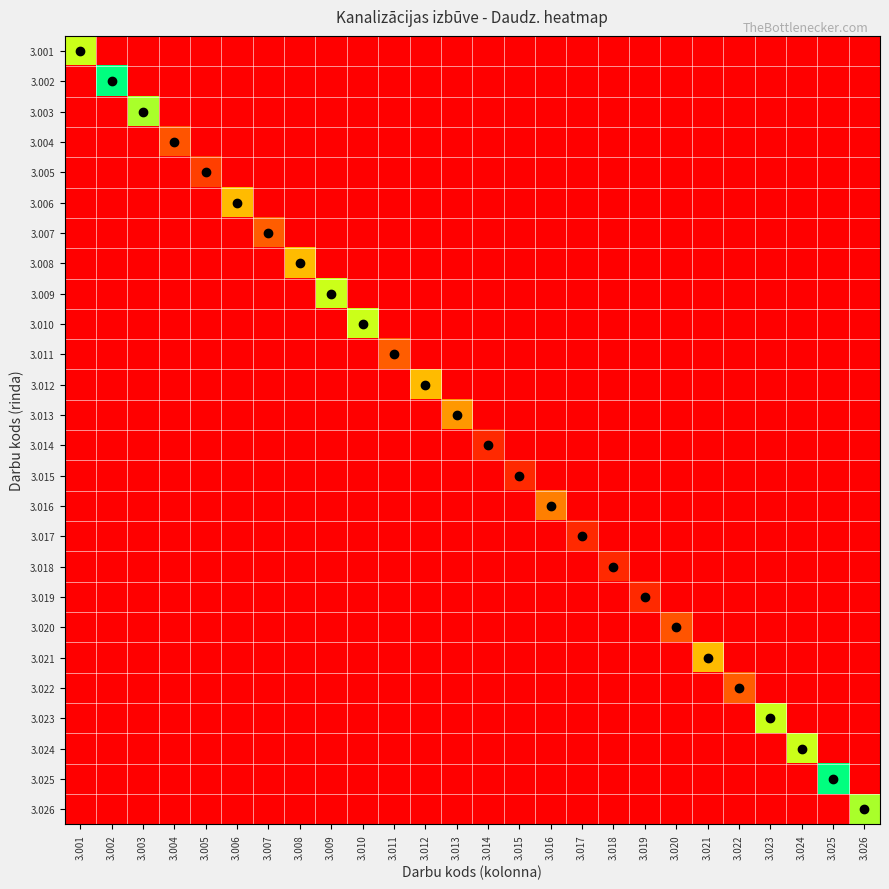

Reading left to right, extract all data points from this chart.

3.001: 3.001=6.6	3.002=0.0	3.003=0.0	3.004=0.0	3.005=0.0	3.006=0.0	3.007=0.0	3.008=0.0	3.009=0.0	3.010=0.0	3.011=0.0	3.012=0.0	3.013=0.0	3.014=0.0	3.015=0.0	3.016=0.0	3.017=0.0	3.018=0.0	3.019=0.0	3.020=0.0	3.021=0.0	3.022=0.0	3.023=0.0	3.024=0.0	3.025=0.0	3.026=0.0
3.002: 3.001=0.0	3.002=9.0	3.003=0.0	3.004=0.0	3.005=0.0	3.006=0.0	3.007=0.0	3.008=0.0	3.009=0.0	3.010=0.0	3.011=0.0	3.012=0.0	3.013=0.0	3.014=0.0	3.015=0.0	3.016=0.0	3.017=0.0	3.018=0.0	3.019=0.0	3.020=0.0	3.021=0.0	3.022=0.0	3.023=0.0	3.024=0.0	3.025=0.0	3.026=0.0
3.003: 3.001=0.0	3.002=0.0	3.003=7.0	3.004=0.0	3.005=0.0	3.006=0.0	3.007=0.0	3.008=0.0	3.009=0.0	3.010=0.0	3.011=0.0	3.012=0.0	3.013=0.0	3.014=0.0	3.015=0.0	3.016=0.0	3.017=0.0	3.018=0.0	3.019=0.0	3.020=0.0	3.021=0.0	3.022=0.0	3.023=0.0	3.024=0.0	3.025=0.0	3.026=0.0
3.004: 3.001=0.0	3.002=0.0	3.003=0.0	3.004=2.0	3.005=0.0	3.006=0.0	3.007=0.0	3.008=0.0	3.009=0.0	3.010=0.0	3.011=0.0	3.012=0.0	3.013=0.0	3.014=0.0	3.015=0.0	3.016=0.0	3.017=0.0	3.018=0.0	3.019=0.0	3.020=0.0	3.021=0.0	3.022=0.0	3.023=0.0	3.024=0.0	3.025=0.0	3.026=0.0
3.005: 3.001=0.0	3.002=0.0	3.003=0.0	3.004=0.0	3.005=1.5	3.006=0.0	3.007=0.0	3.008=0.0	3.009=0.0	3.010=0.0	3.011=0.0	3.012=0.0	3.013=0.0	3.014=0.0	3.015=0.0	3.016=0.0	3.017=0.0	3.018=0.0	3.019=0.0	3.020=0.0	3.021=0.0	3.022=0.0	3.023=0.0	3.024=0.0	3.025=0.0	3.026=0.0
3.006: 3.001=0.0	3.002=0.0	3.003=0.0	3.004=0.0	3.005=0.0	3.006=4.4	3.007=0.0	3.008=0.0	3.009=0.0	3.010=0.0	3.011=0.0	3.012=0.0	3.013=0.0	3.014=0.0	3.015=0.0	3.016=0.0	3.017=0.0	3.018=0.0	3.019=0.0	3.020=0.0	3.021=0.0	3.022=0.0	3.023=0.0	3.024=0.0	3.025=0.0	3.026=0.0
3.007: 3.001=0.0	3.002=0.0	3.003=0.0	3.004=0.0	3.005=0.0	3.006=0.0	3.007=2.2	3.008=0.0	3.009=0.0	3.010=0.0	3.011=0.0	3.012=0.0	3.013=0.0	3.014=0.0	3.015=0.0	3.016=0.0	3.017=0.0	3.018=0.0	3.019=0.0	3.020=0.0	3.021=0.0	3.022=0.0	3.023=0.0	3.024=0.0	3.025=0.0	3.026=0.0
3.008: 3.001=0.0	3.002=0.0	3.003=0.0	3.004=0.0	3.005=0.0	3.006=0.0	3.007=0.0	3.008=4.4	3.009=0.0	3.010=0.0	3.011=0.0	3.012=0.0	3.013=0.0	3.014=0.0	3.015=0.0	3.016=0.0	3.017=0.0	3.018=0.0	3.019=0.0	3.020=0.0	3.021=0.0	3.022=0.0	3.023=0.0	3.024=0.0	3.025=0.0	3.026=0.0
3.009: 3.001=0.0	3.002=0.0	3.003=0.0	3.004=0.0	3.005=0.0	3.006=0.0	3.007=0.0	3.008=0.0	3.009=6.6	3.010=0.0	3.011=0.0	3.012=0.0	3.013=0.0	3.014=0.0	3.015=0.0	3.016=0.0	3.017=0.0	3.018=0.0	3.019=0.0	3.020=0.0	3.021=0.0	3.022=0.0	3.023=0.0	3.024=0.0	3.025=0.0	3.026=0.0
3.010: 3.001=0.0	3.002=0.0	3.003=0.0	3.004=0.0	3.005=0.0	3.006=0.0	3.007=0.0	3.008=0.0	3.009=0.0	3.010=6.6	3.011=0.0	3.012=0.0	3.013=0.0	3.014=0.0	3.015=0.0	3.016=0.0	3.017=0.0	3.018=0.0	3.019=0.0	3.020=0.0	3.021=0.0	3.022=0.0	3.023=0.0	3.024=0.0	3.025=0.0	3.026=0.0
3.011: 3.001=0.0	3.002=0.0	3.003=0.0	3.004=0.0	3.005=0.0	3.006=0.0	3.007=0.0	3.008=0.0	3.009=0.0	3.010=0.0	3.011=2.2	3.012=0.0	3.013=0.0	3.014=0.0	3.015=0.0	3.016=0.0	3.017=0.0	3.018=0.0	3.019=0.0	3.020=0.0	3.021=0.0	3.022=0.0	3.023=0.0	3.024=0.0	3.025=0.0	3.026=0.0
3.012: 3.001=0.0	3.002=0.0	3.003=0.0	3.004=0.0	3.005=0.0	3.006=0.0	3.007=0.0	3.008=0.0	3.009=0.0	3.010=0.0	3.011=0.0	3.012=4.4	3.013=0.0	3.014=0.0	3.015=0.0	3.016=0.0	3.017=0.0	3.018=0.0	3.019=0.0	3.020=0.0	3.021=0.0	3.022=0.0	3.023=0.0	3.024=0.0	3.025=0.0	3.026=0.0
3.013: 3.001=0.0	3.002=0.0	3.003=0.0	3.004=0.0	3.005=0.0	3.006=0.0	3.007=0.0	3.008=0.0	3.009=0.0	3.010=0.0	3.011=0.0	3.012=0.0	3.013=3.6	3.014=0.0	3.015=0.0	3.016=0.0	3.017=0.0	3.018=0.0	3.019=0.0	3.020=0.0	3.021=0.0	3.022=0.0	3.023=0.0	3.024=0.0	3.025=0.0	3.026=0.0
3.014: 3.001=0.0	3.002=0.0	3.003=0.0	3.004=0.0	3.005=0.0	3.006=0.0	3.007=0.0	3.008=0.0	3.009=0.0	3.010=0.0	3.011=0.0	3.012=0.0	3.013=0.0	3.014=1.0	3.015=0.0	3.016=0.0	3.017=0.0	3.018=0.0	3.019=0.0	3.020=0.0	3.021=0.0	3.022=0.0	3.023=0.0	3.024=0.0	3.025=0.0	3.026=0.0
3.015: 3.001=0.0	3.002=0.0	3.003=0.0	3.004=0.0	3.005=0.0	3.006=0.0	3.007=0.0	3.008=0.0	3.009=0.0	3.010=0.0	3.011=0.0	3.012=0.0	3.013=0.0	3.014=0.0	3.015=1.0	3.016=0.0	3.017=0.0	3.018=0.0	3.019=0.0	3.020=0.0	3.021=0.0	3.022=0.0	3.023=0.0	3.024=0.0	3.025=0.0	3.026=0.0
3.016: 3.001=0.0	3.002=0.0	3.003=0.0	3.004=0.0	3.005=0.0	3.006=0.0	3.007=0.0	3.008=0.0	3.009=0.0	3.010=0.0	3.011=0.0	3.012=0.0	3.013=0.0	3.014=0.0	3.015=0.0	3.016=3.0	3.017=0.0	3.018=0.0	3.019=0.0	3.020=0.0	3.021=0.0	3.022=0.0	3.023=0.0	3.024=0.0	3.025=0.0	3.026=0.0
3.017: 3.001=0.0	3.002=0.0	3.003=0.0	3.004=0.0	3.005=0.0	3.006=0.0	3.007=0.0	3.008=0.0	3.009=0.0	3.010=0.0	3.011=0.0	3.012=0.0	3.013=0.0	3.014=0.0	3.015=0.0	3.016=0.0	3.017=1.0	3.018=0.0	3.019=0.0	3.020=0.0	3.021=0.0	3.022=0.0	3.023=0.0	3.024=0.0	3.025=0.0	3.026=0.0
3.018: 3.001=0.0	3.002=0.0	3.003=0.0	3.004=0.0	3.005=0.0	3.006=0.0	3.007=0.0	3.008=0.0	3.009=0.0	3.010=0.0	3.011=0.0	3.012=0.0	3.013=0.0	3.014=0.0	3.015=0.0	3.016=0.0	3.017=0.0	3.018=1.0	3.019=0.0	3.020=0.0	3.021=0.0	3.022=0.0	3.023=0.0	3.024=0.0	3.025=0.0	3.026=0.0
3.019: 3.001=0.0	3.002=0.0	3.003=0.0	3.004=0.0	3.005=0.0	3.006=0.0	3.007=0.0	3.008=0.0	3.009=0.0	3.010=0.0	3.011=0.0	3.012=0.0	3.013=0.0	3.014=0.0	3.015=0.0	3.016=0.0	3.017=0.0	3.018=0.0	3.019=1.0	3.020=0.0	3.021=0.0	3.022=0.0	3.023=0.0	3.024=0.0	3.025=0.0	3.026=0.0
3.020: 3.001=0.0	3.002=0.0	3.003=0.0	3.004=0.0	3.005=0.0	3.006=0.0	3.007=0.0	3.008=0.0	3.009=0.0	3.010=0.0	3.011=0.0	3.012=0.0	3.013=0.0	3.014=0.0	3.015=0.0	3.016=0.0	3.017=0.0	3.018=0.0	3.019=0.0	3.020=2.0	3.021=0.0	3.022=0.0	3.023=0.0	3.024=0.0	3.025=0.0	3.026=0.0
3.021: 3.001=0.0	3.002=0.0	3.003=0.0	3.004=0.0	3.005=0.0	3.006=0.0	3.007=0.0	3.008=0.0	3.009=0.0	3.010=0.0	3.011=0.0	3.012=0.0	3.013=0.0	3.014=0.0	3.015=0.0	3.016=0.0	3.017=0.0	3.018=0.0	3.019=0.0	3.020=0.0	3.021=4.4	3.022=0.0	3.023=0.0	3.024=0.0	3.025=0.0	3.026=0.0
3.022: 3.001=0.0	3.002=0.0	3.003=0.0	3.004=0.0	3.005=0.0	3.006=0.0	3.007=0.0	3.008=0.0	3.009=0.0	3.010=0.0	3.011=0.0	3.012=0.0	3.013=0.0	3.014=0.0	3.015=0.0	3.016=0.0	3.017=0.0	3.018=0.0	3.019=0.0	3.020=0.0	3.021=0.0	3.022=2.2	3.023=0.0	3.024=0.0	3.025=0.0	3.026=0.0
3.023: 3.001=0.0	3.002=0.0	3.003=0.0	3.004=0.0	3.005=0.0	3.006=0.0	3.007=0.0	3.008=0.0	3.009=0.0	3.010=0.0	3.011=0.0	3.012=0.0	3.013=0.0	3.014=0.0	3.015=0.0	3.016=0.0	3.017=0.0	3.018=0.0	3.019=0.0	3.020=0.0	3.021=0.0	3.022=0.0	3.023=6.6	3.024=0.0	3.025=0.0	3.026=0.0
3.024: 3.001=0.0	3.002=0.0	3.003=0.0	3.004=0.0	3.005=0.0	3.006=0.0	3.007=0.0	3.008=0.0	3.009=0.0	3.010=0.0	3.011=0.0	3.012=0.0	3.013=0.0	3.014=0.0	3.015=0.0	3.016=0.0	3.017=0.0	3.018=0.0	3.019=0.0	3.020=0.0	3.021=0.0	3.022=0.0	3.023=0.0	3.024=6.6	3.025=0.0	3.026=0.0
3.025: 3.001=0.0	3.002=0.0	3.003=0.0	3.004=0.0	3.005=0.0	3.006=0.0	3.007=0.0	3.008=0.0	3.009=0.0	3.010=0.0	3.011=0.0	3.012=0.0	3.013=0.0	3.014=0.0	3.015=0.0	3.016=0.0	3.017=0.0	3.018=0.0	3.019=0.0	3.020=0.0	3.021=0.0	3.022=0.0	3.023=0.0	3.024=0.0	3.025=9.0	3.026=0.0
3.026: 3.001=0.0	3.002=0.0	3.003=0.0	3.004=0.0	3.005=0.0	3.006=0.0	3.007=0.0	3.008=0.0	3.009=0.0	3.010=0.0	3.011=0.0	3.012=0.0	3.013=0.0	3.014=0.0	3.015=0.0	3.016=0.0	3.017=0.0	3.018=0.0	3.019=0.0	3.020=0.0	3.021=0.0	3.022=0.0	3.023=0.0	3.024=0.0	3.025=0.0	3.026=7.0